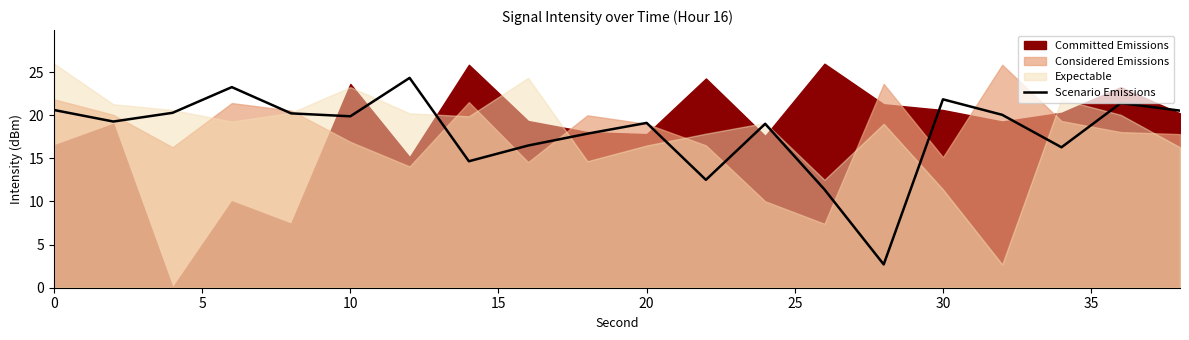

What is the difference between the second highest and second lowest values?

11.9